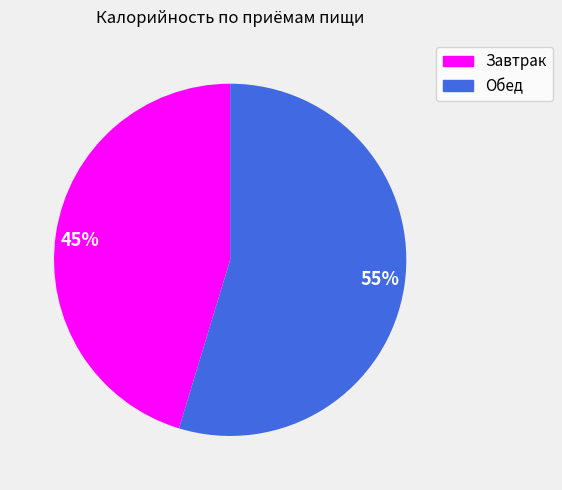

Which category has the biggest portion of the pie?

55%